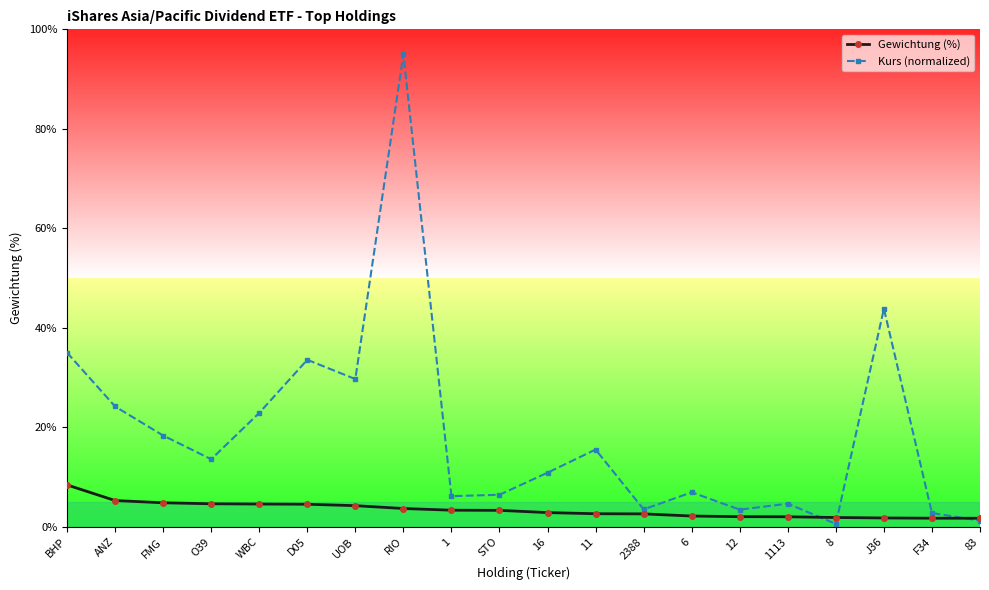

How many lines are shown in the chart?

2